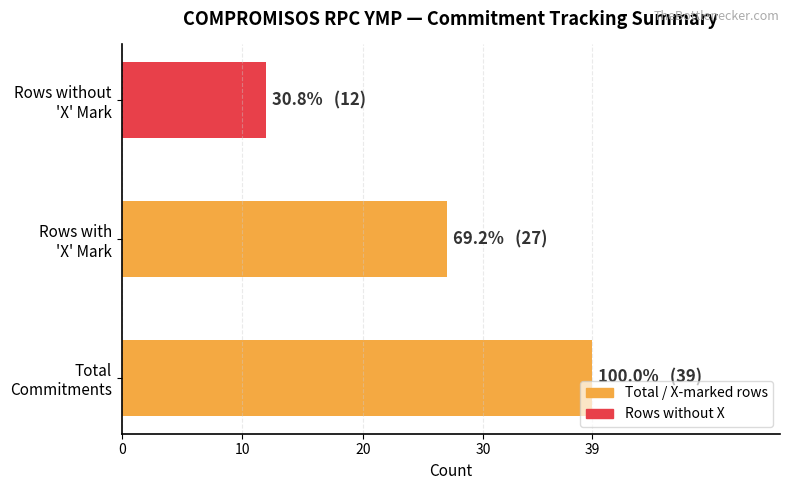

What is the difference between the maximum and minimum values?

27